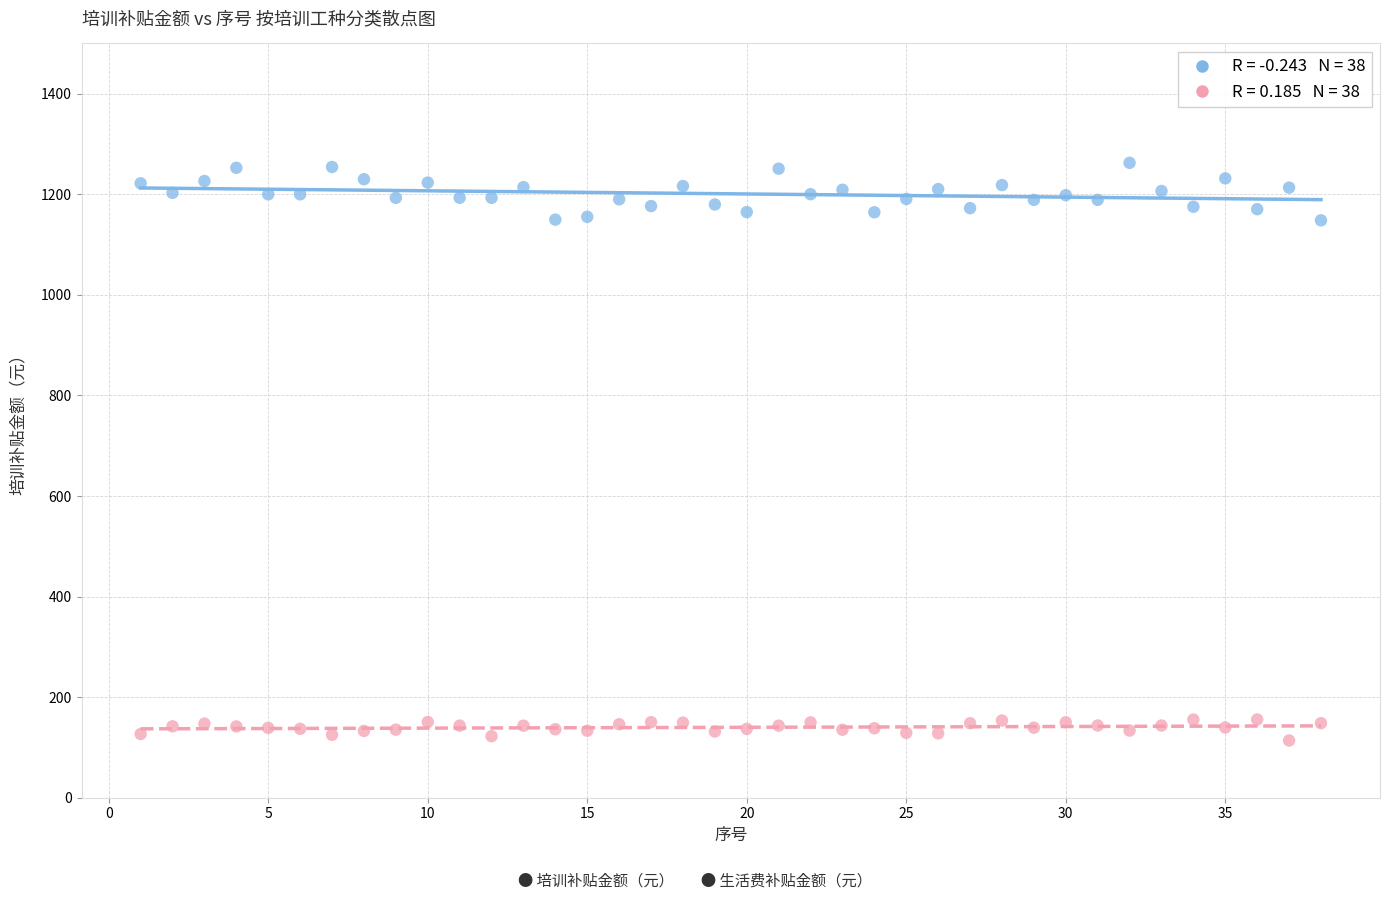

Across all data points, what is the range of X values (max minus min)?

37.0